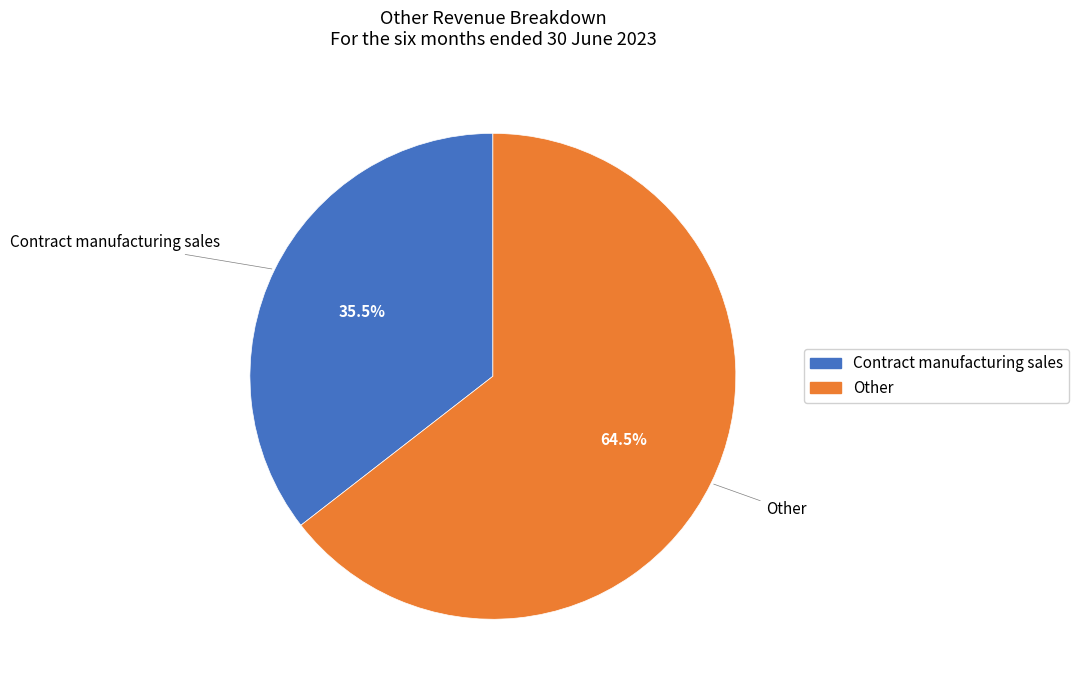

Is the sum of Other and Contract manufacturing sales greater than half?

Yes